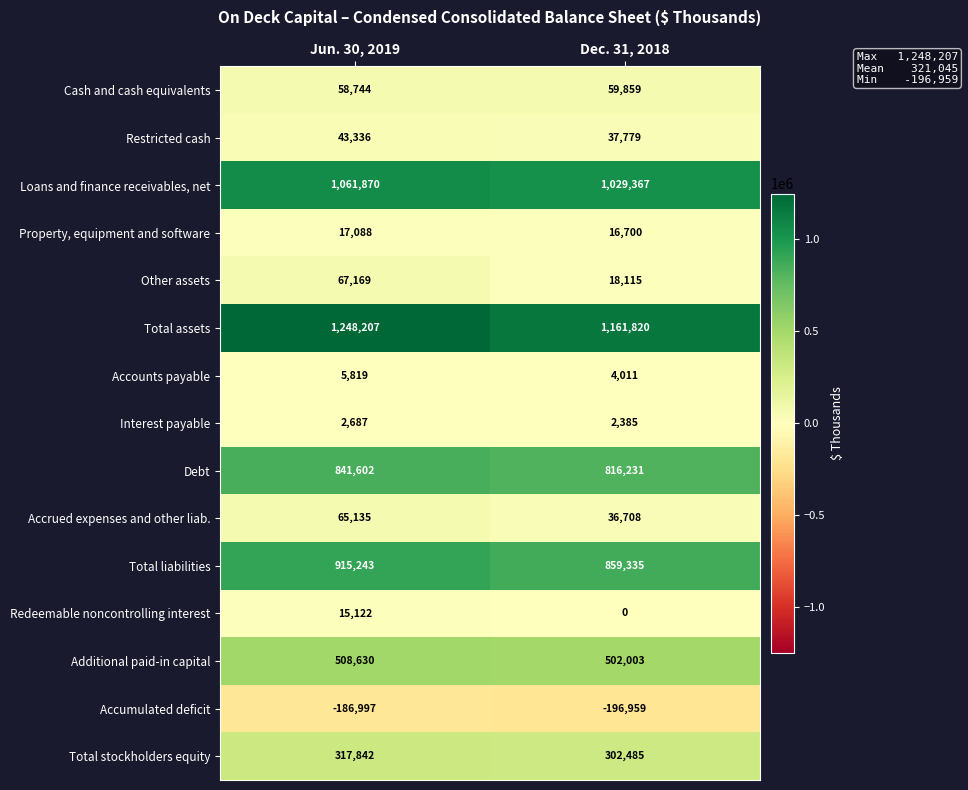

Which category has the lowest value in the Accounts payable series?

Dec. 31, 2018